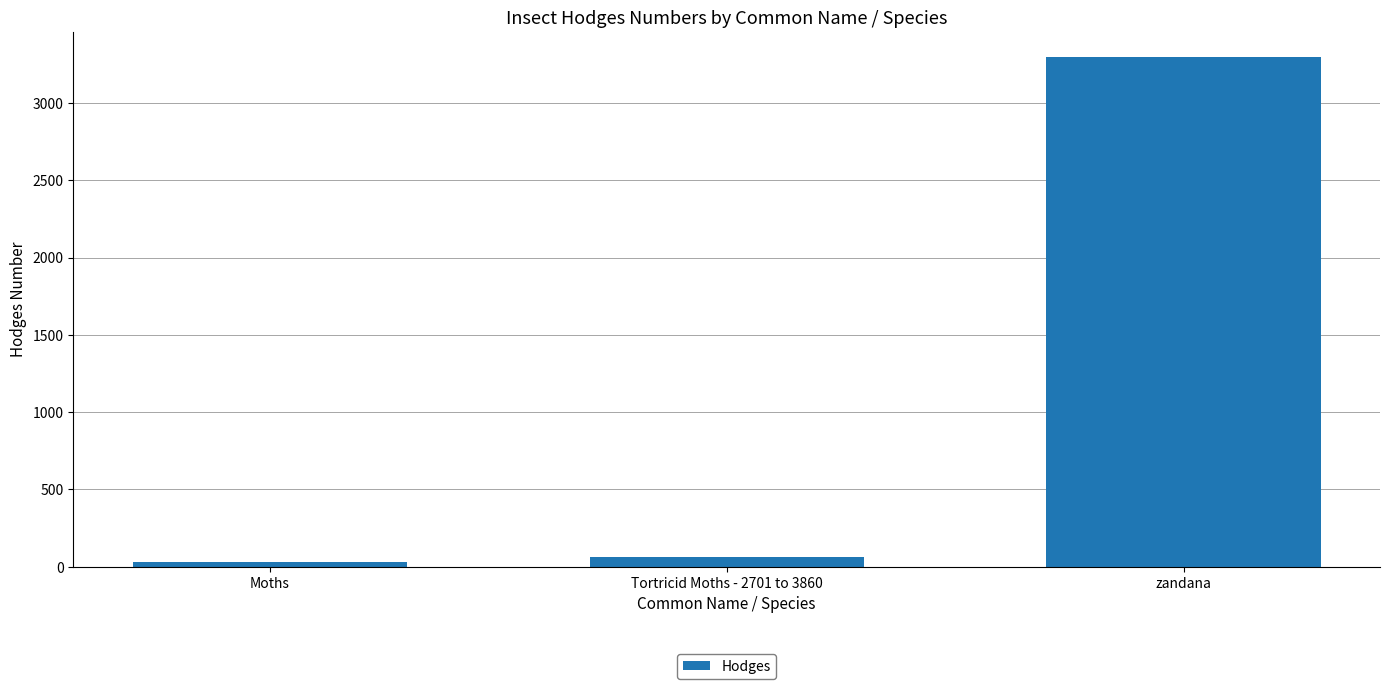

How many bars are there in total?

3